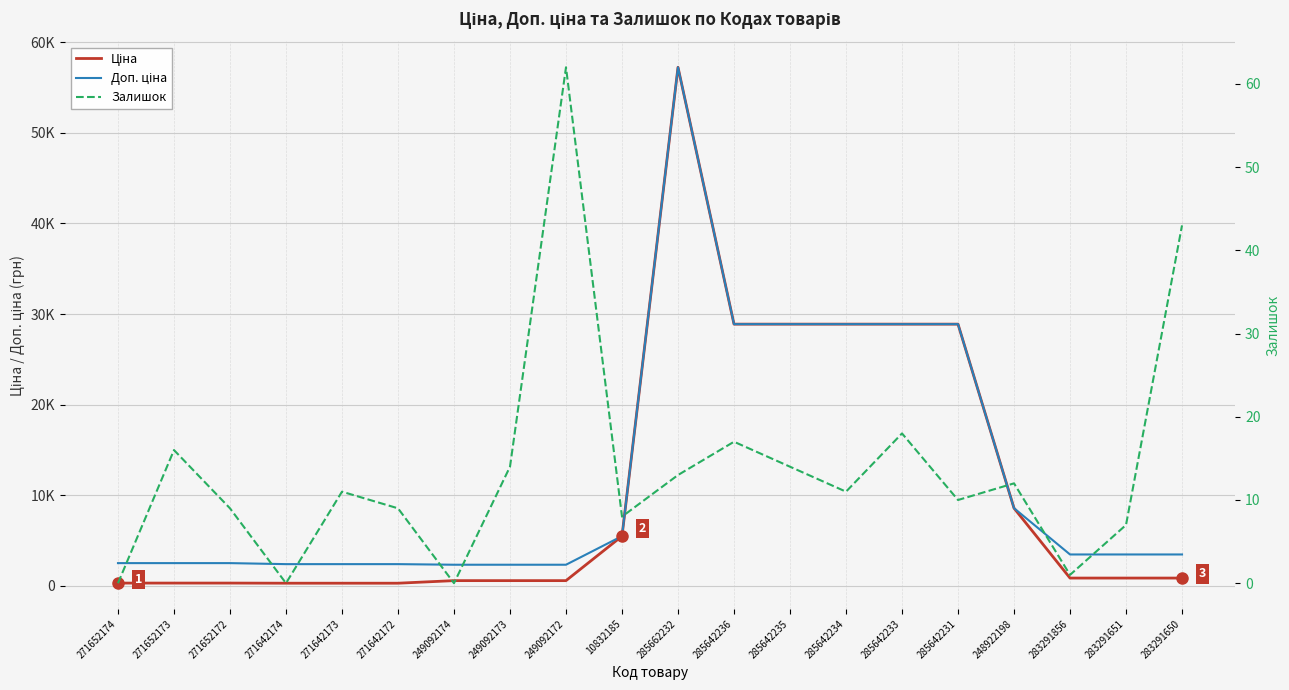

At which category is the sum across all series the highest?

285662232